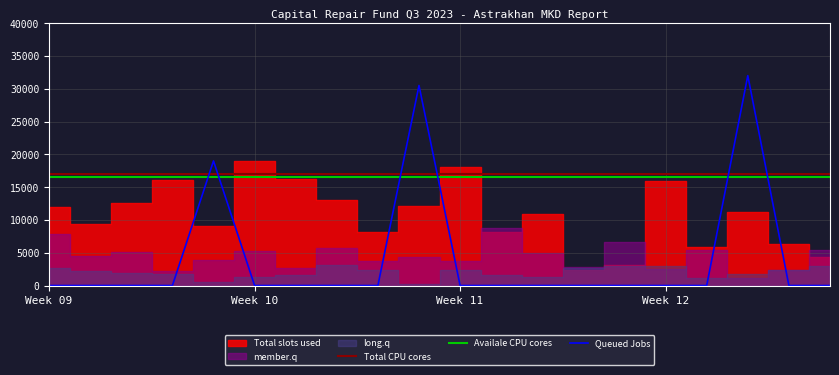

The value of Availale CPU cores at Week 12 is 16500. True or false?

True